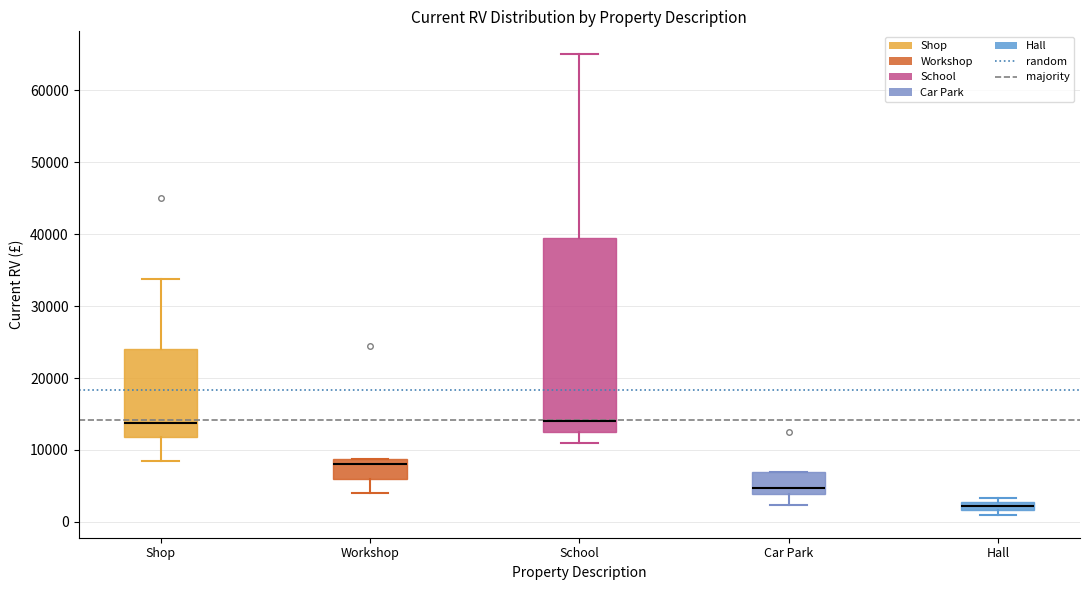

Where is the upper edge of the box for Shop on the y-axis? The values are not printed on the chart, so give them approximately, as read against the axis.

24000